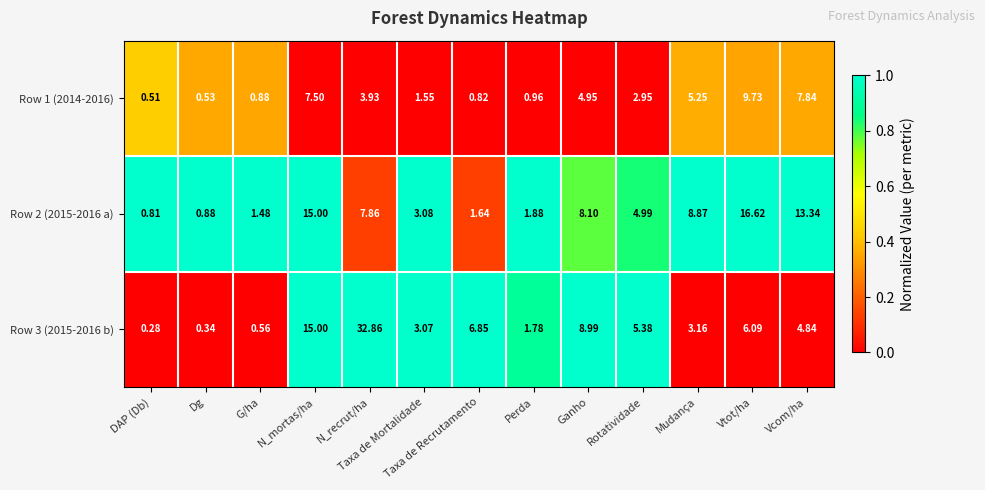

At which category is the sum across all series the highest?

N_recrut/ha